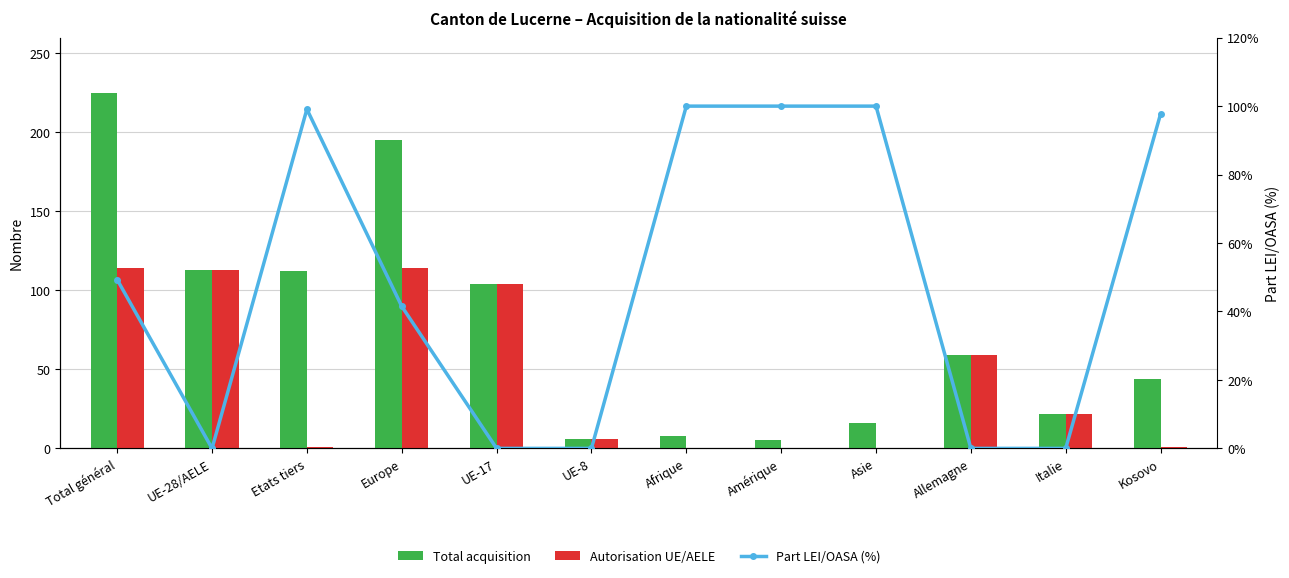

Rank the series by their maximum value, from lowest to highest.

Part LEI/OASA (%), Autorisation UE/AELE, Total acquisition